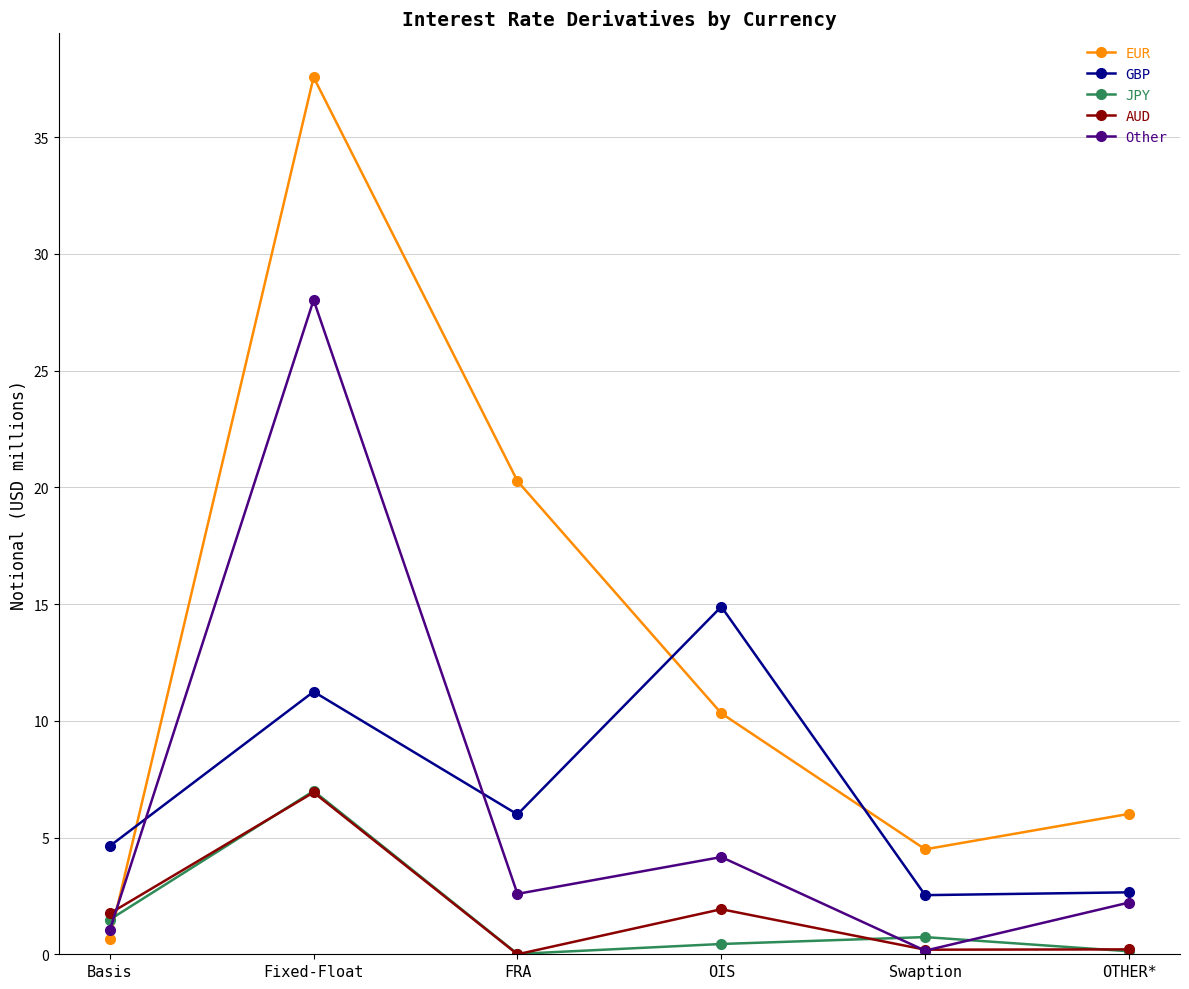

Is it true that GBP equals 5.2 at Fixed-Float?

False